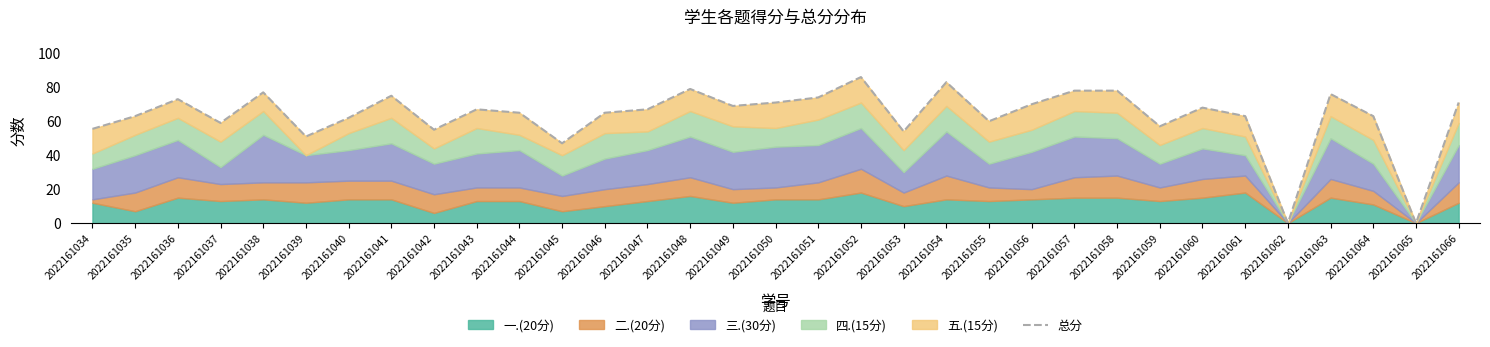

What is the difference between the values at 2022161037 and 2022161056?

11.0